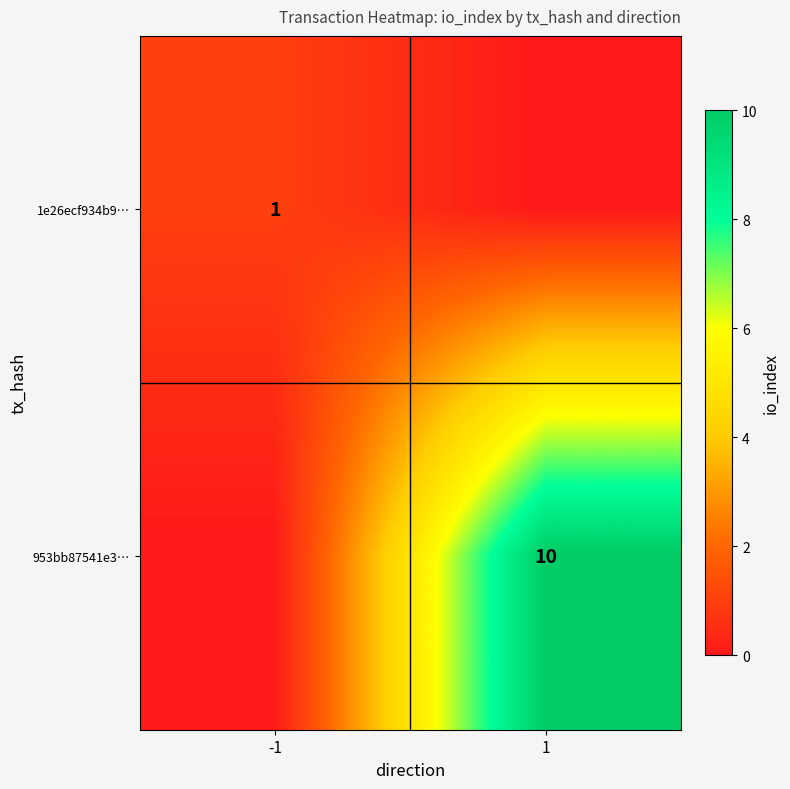

The value of 953bb87541e3… at 1 is 10. True or false?

True